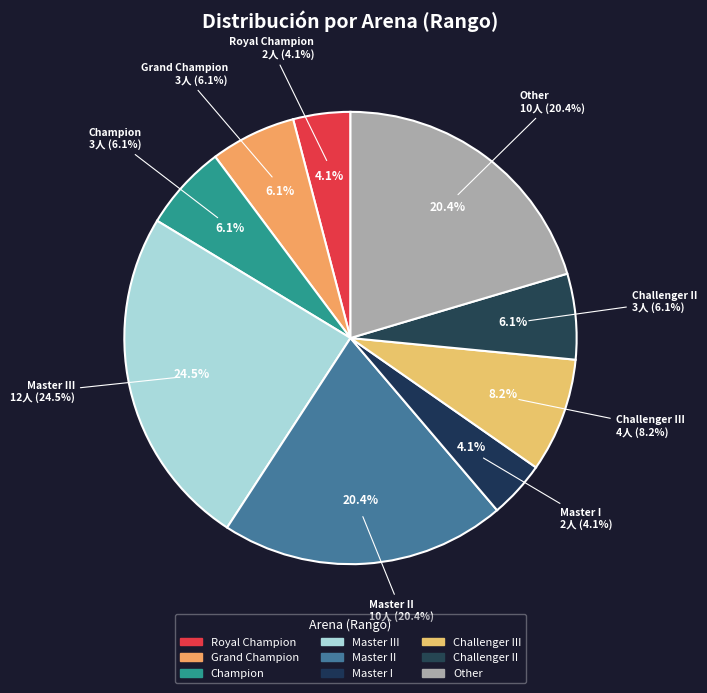

Which category has the biggest portion of the pie?

Master III